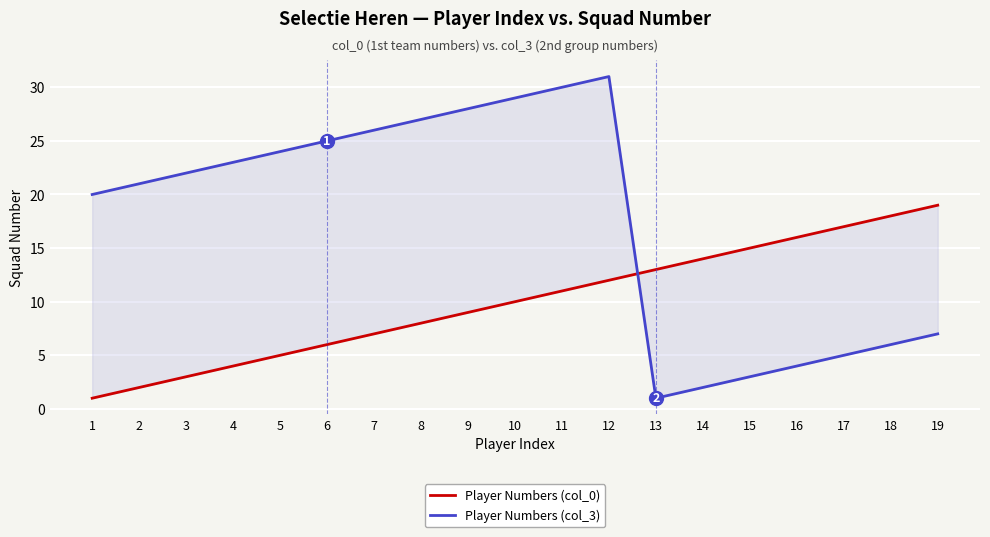

Reading left to right, list all the values displayed in this chart.

Player Numbers (col_0): 1	2	3	4	5	6	7	8	9	10	11	12	13	14	15	16	17	18	19
Player Numbers (col_3): 20	21	22	23	24	25	26	27	28	29	30	31	1	2	3	4	5	6	7